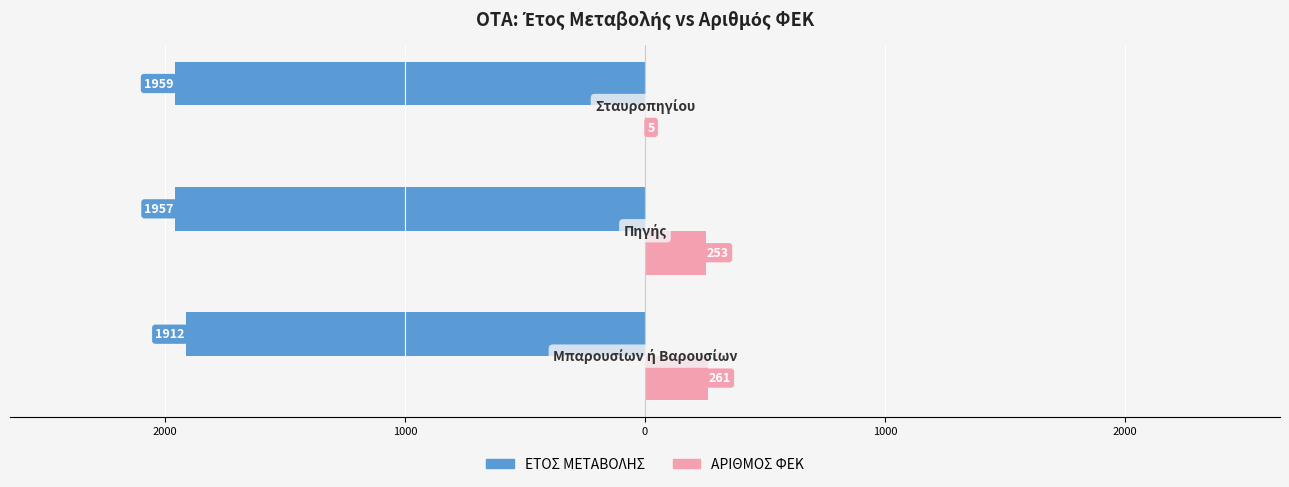

What is the value of the ΑΡΙΘΜΟΣ ΦΕΚ bar at the 1st from the left?

261